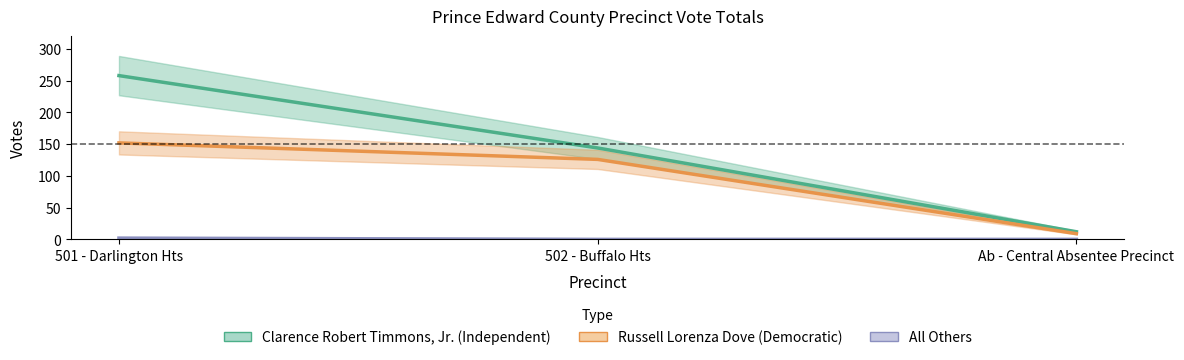

Reading left to right, list all the values displayed in this chart.

Clarence Robert Timmons, Jr. (Independent): 258	144	12
Russell Lorenza Dove (Democratic): 152	126	9
All Others: 2	0	0